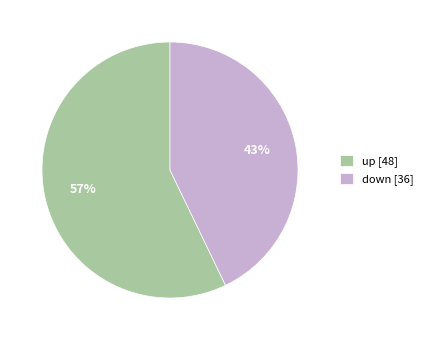

Count the number of slices in the pie.

2